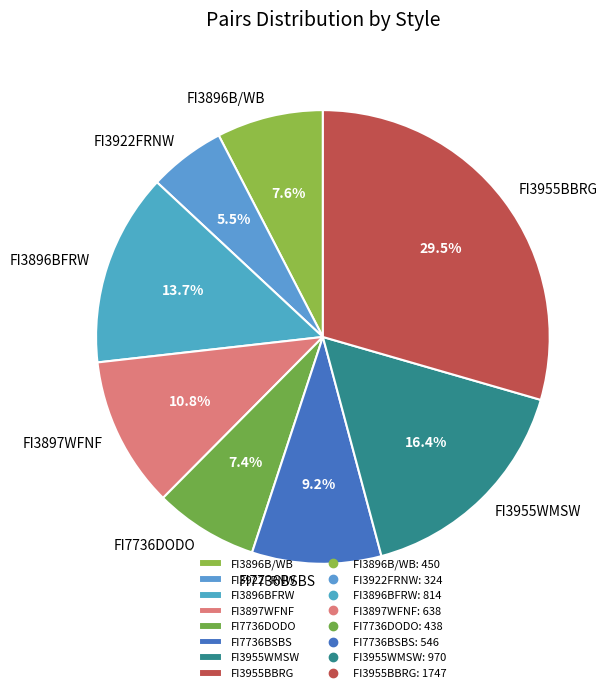

To the nearest percent, what portion does FI7736DODO represent?

7%